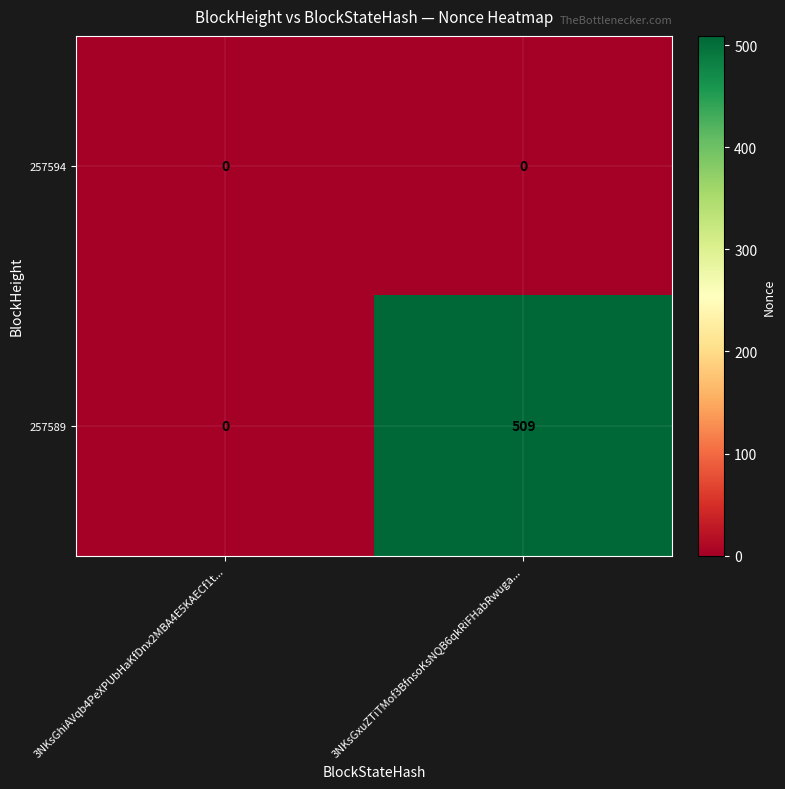

Which series has the largest range (max minus min)?

257589